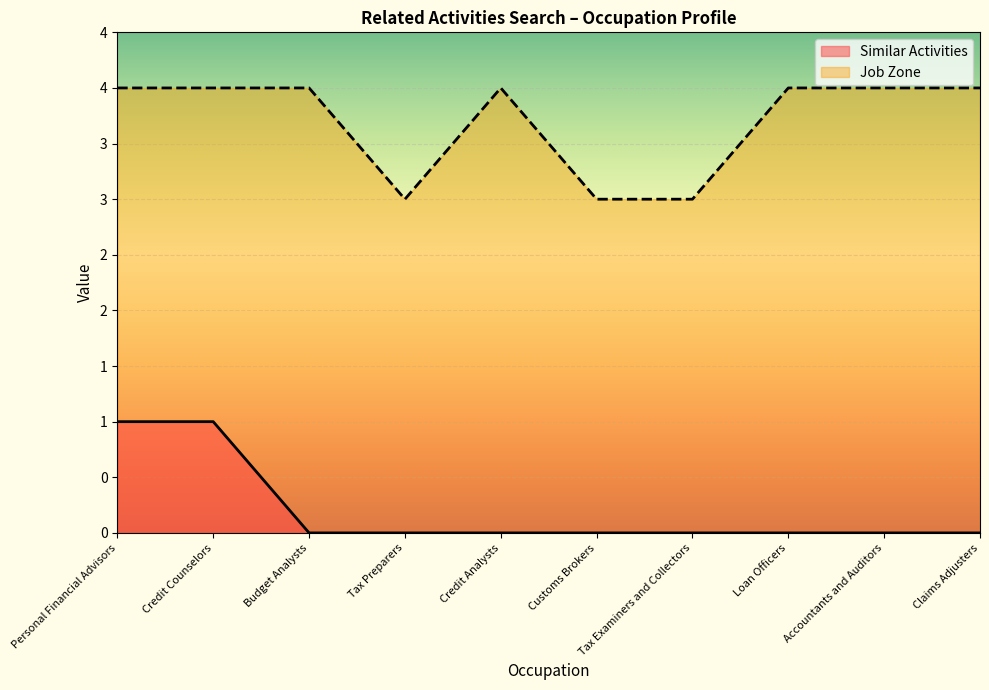

Reading left to right, what are all the values shown in this chart?

Similar Activities: 1	1	0	0	0	0	0	0	0	0
Job Zone: 4	4	4	3	4	3	3	4	4	4